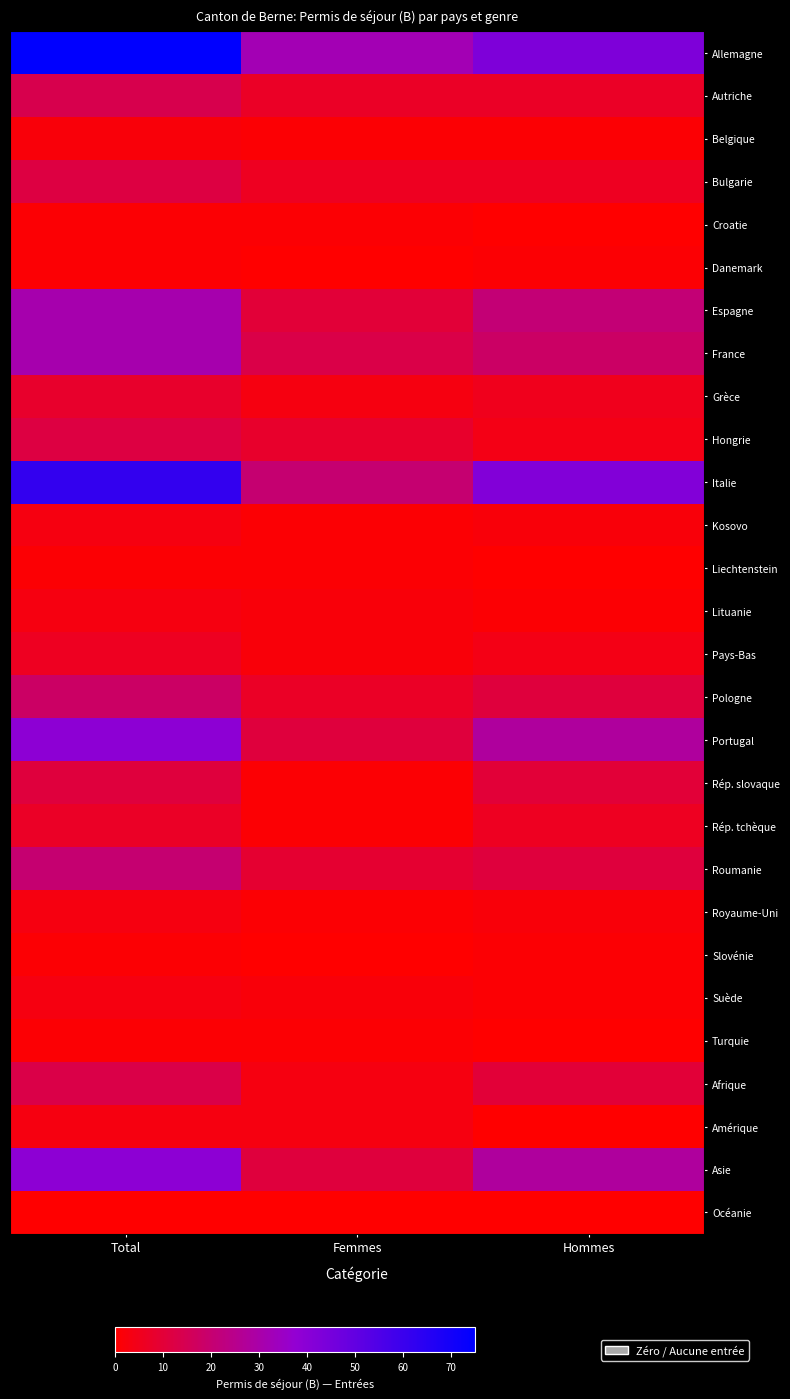

Which has a higher value, Total or Hommes?

Total